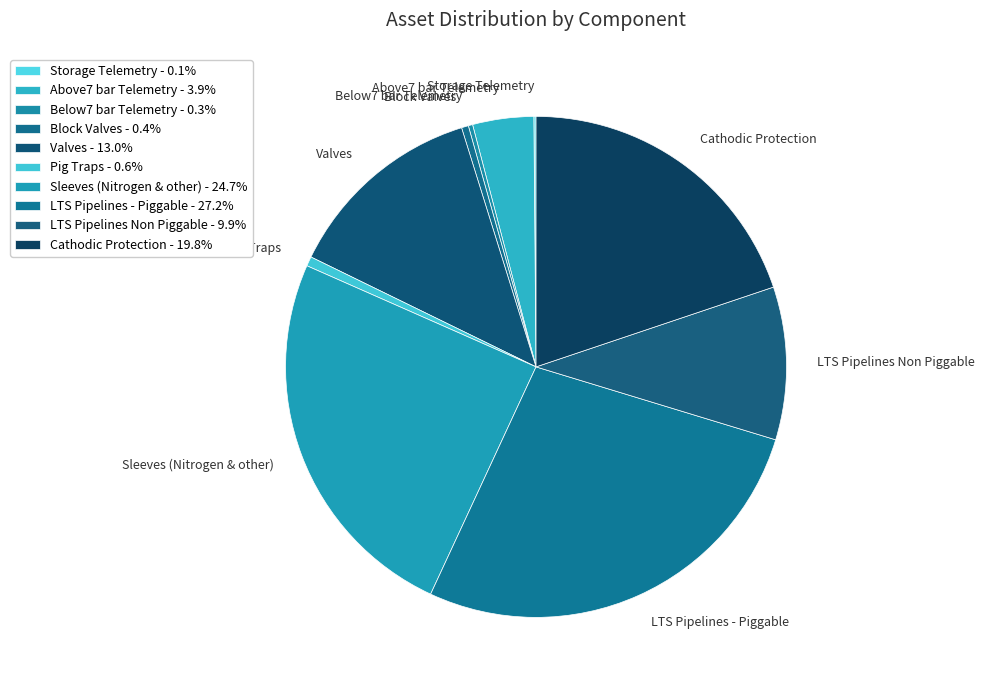

Combined, do Valves and Cathodic Protection account for over 50%?

No